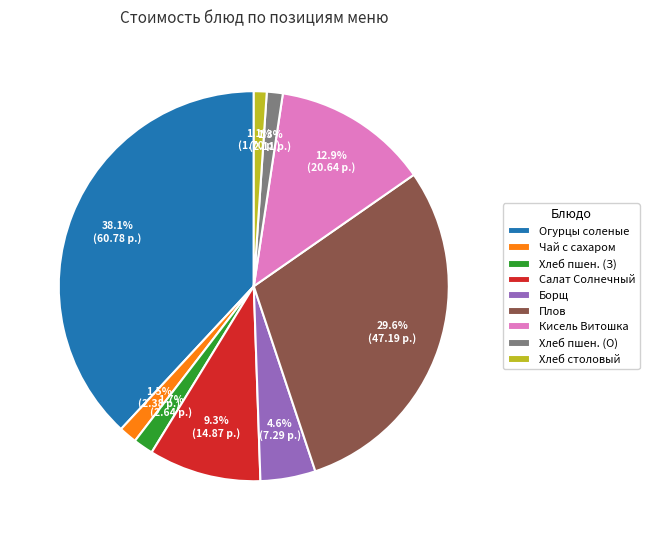

How many slices are in this pie chart?

9